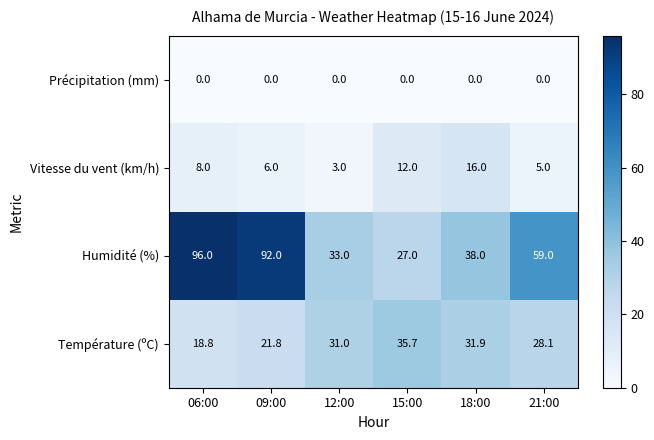

The value of Humidité (%) at 15:00 is 7.7. True or false?

False